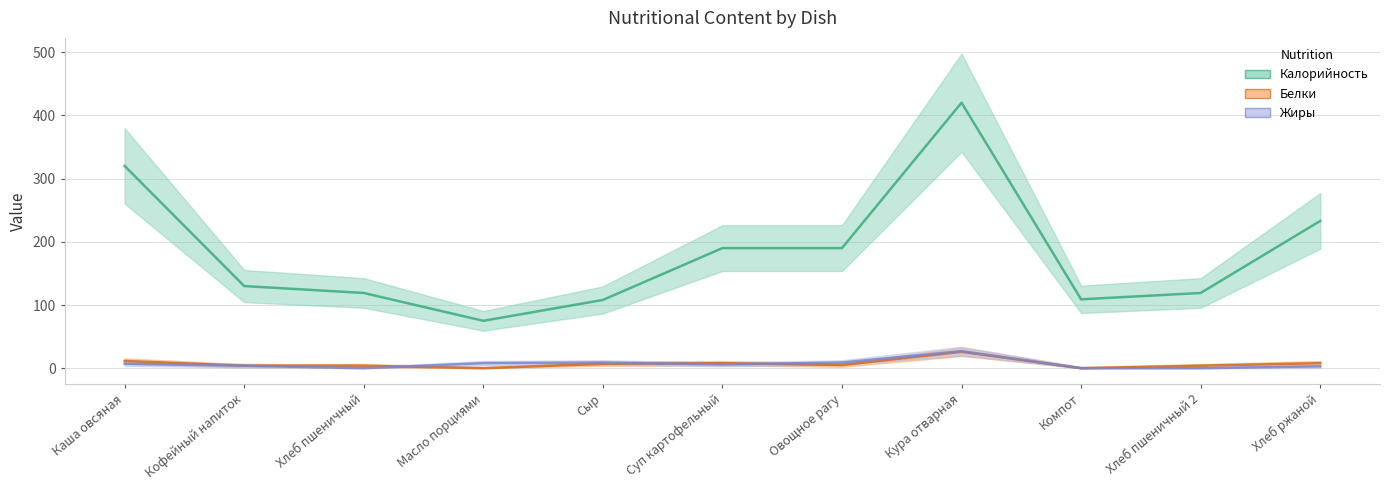

Which series has the largest range (max minus min)?

Калорийность